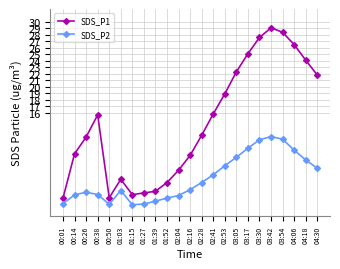

What is the average value of the SDS_P2 series?

5.9